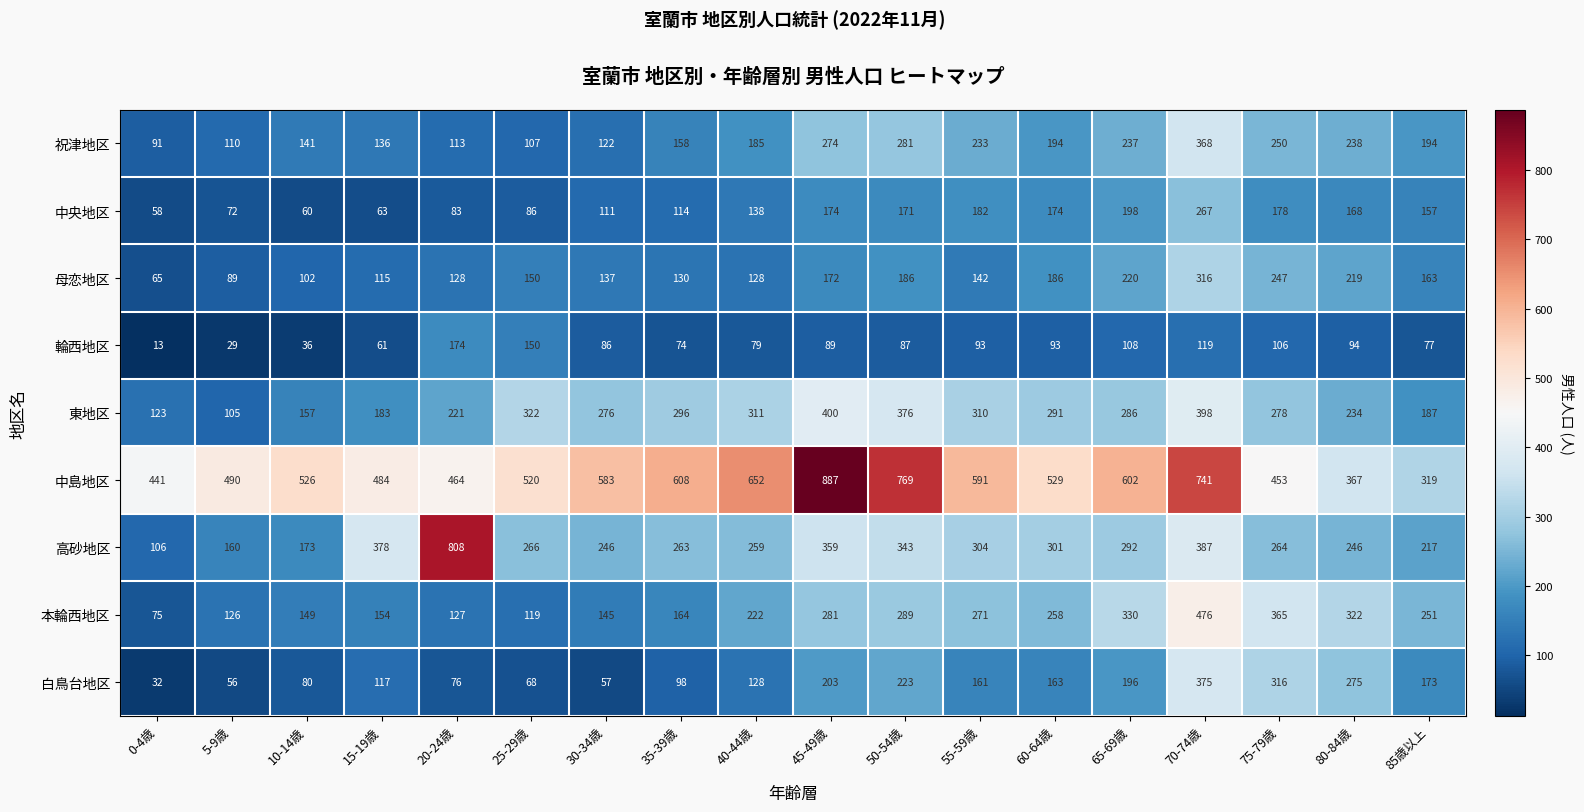

Is the value of 祝津地区 at 75-79歳 greater than the value of 中島地区 at 55-59歳?

No